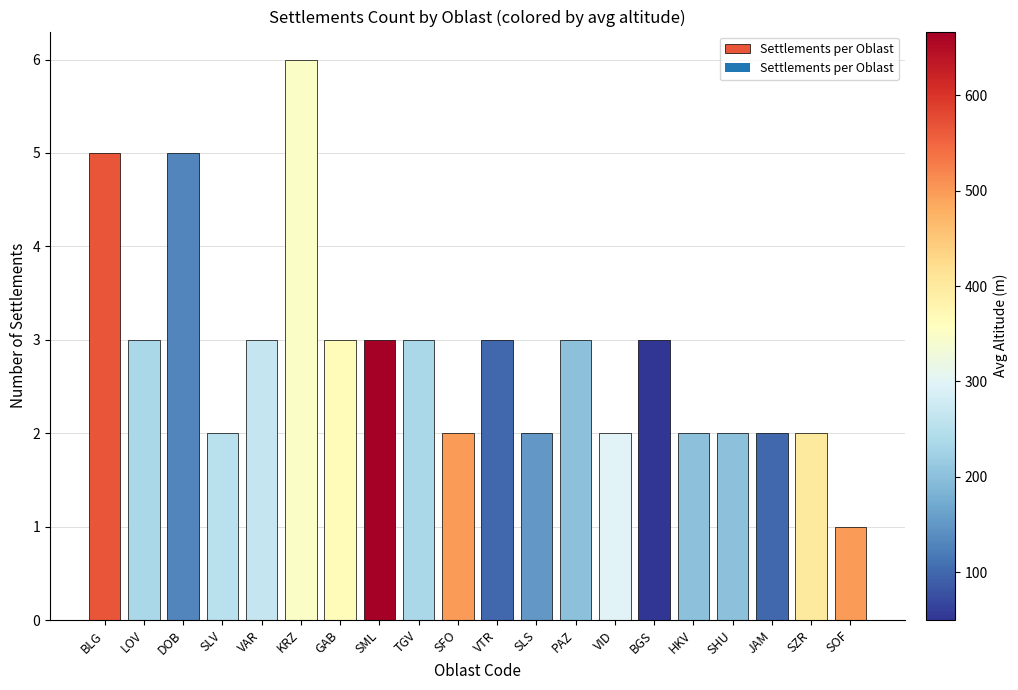

What is the ratio of the value at HKV to the value at SZR?

1.0